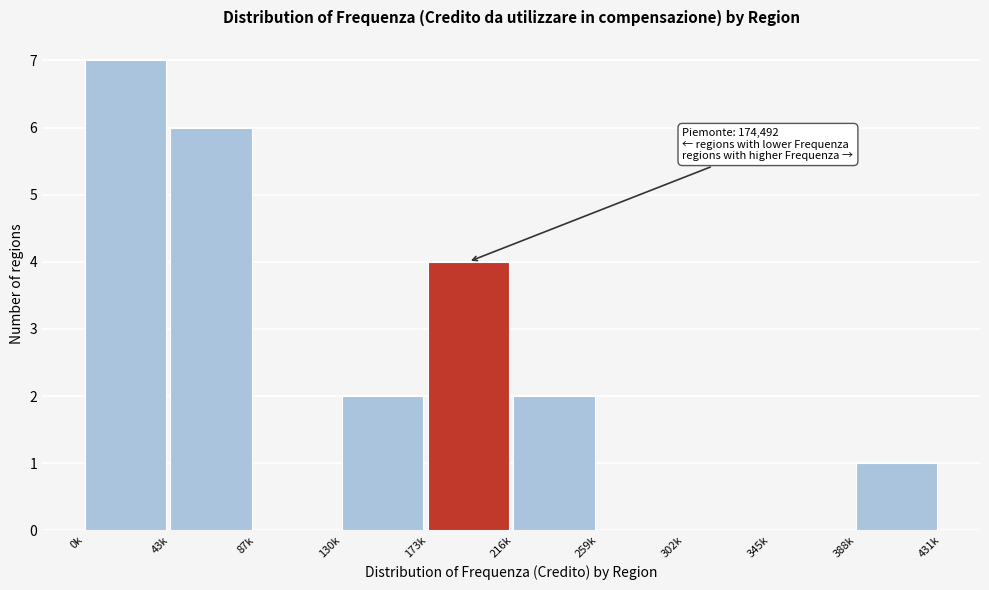

Reading left to right, transcribe all the data shown in this chart.

0k=7	43k=6	87k=0	130k=2	173k=4	216k=2	259k=0	302k=0	345k=0	388k=1